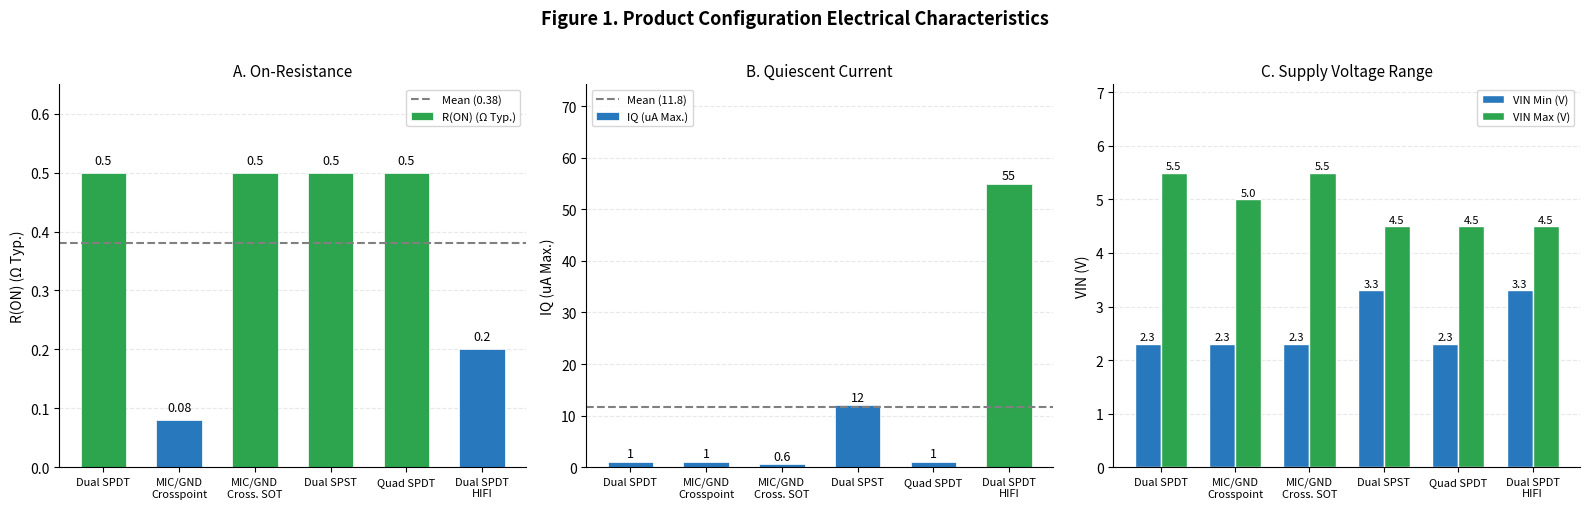

What is the approximate value of R(ON) (Ω Typ.) at Dual SPDT?

0.5